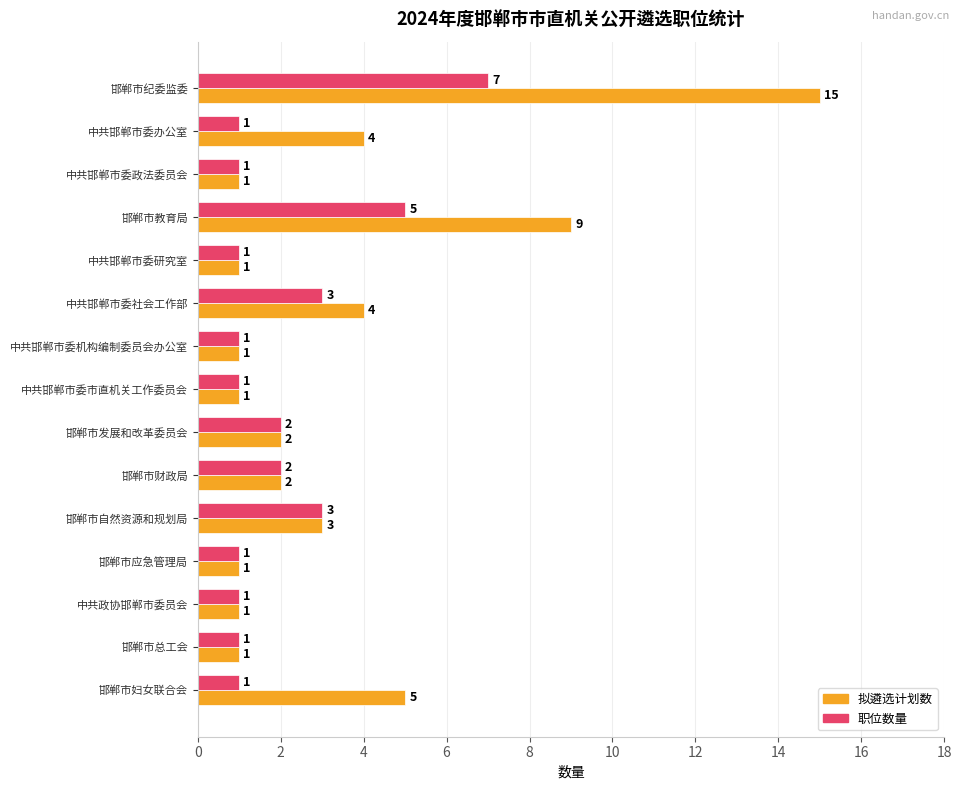

What is the difference between the 职位数量 values at 邯郸市妇女联合会 and 邯郸市教育局?

4